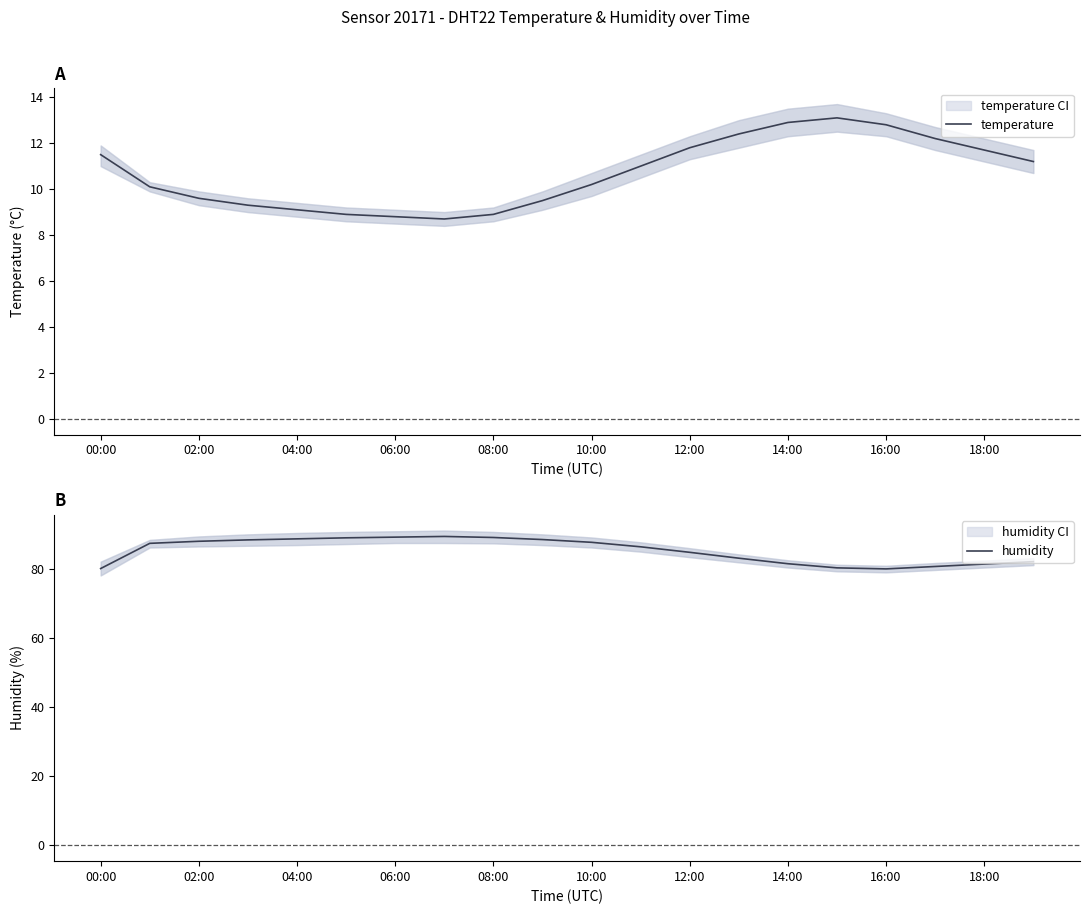

True or false: humidity and temperature cross at least once.

False